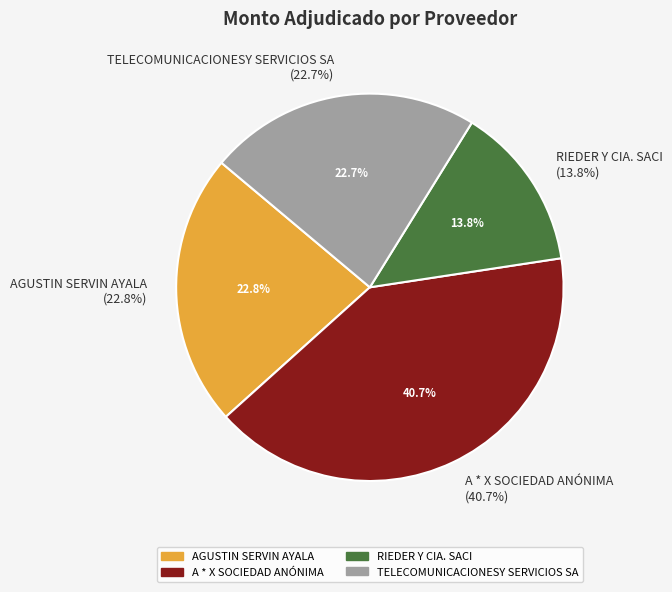

Does RIEDER Y CIA. SACI account for over 50% of the chart?

No